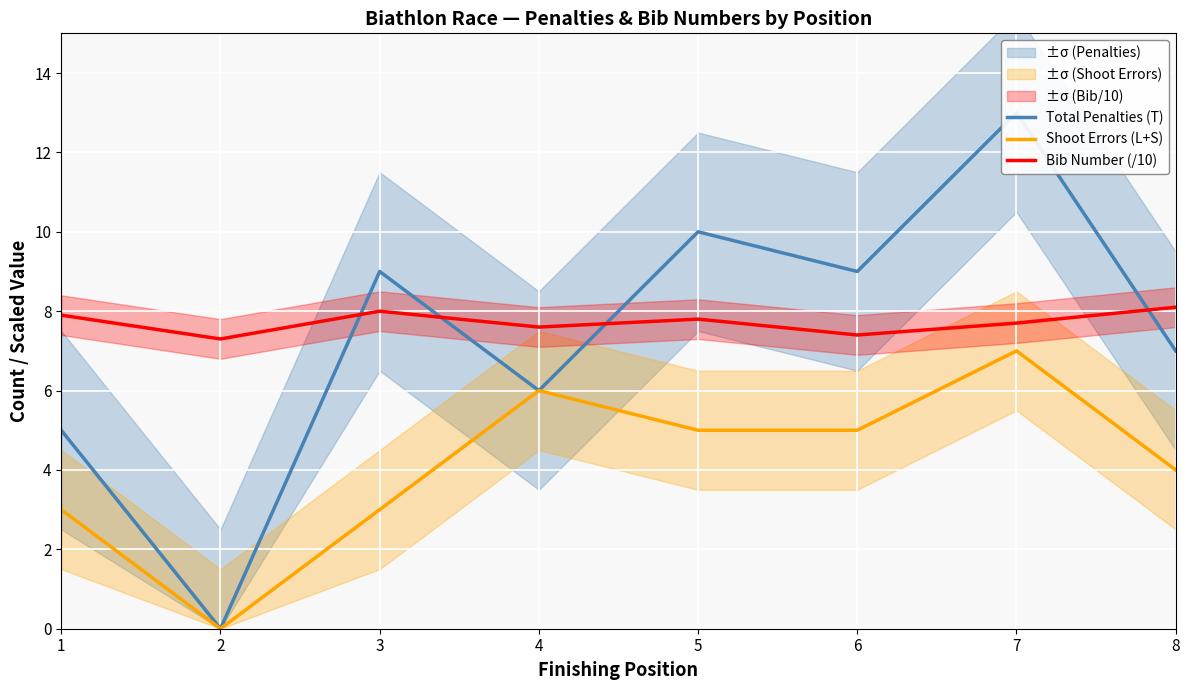

What is the spread (max minus min) of values at 2?

7.3